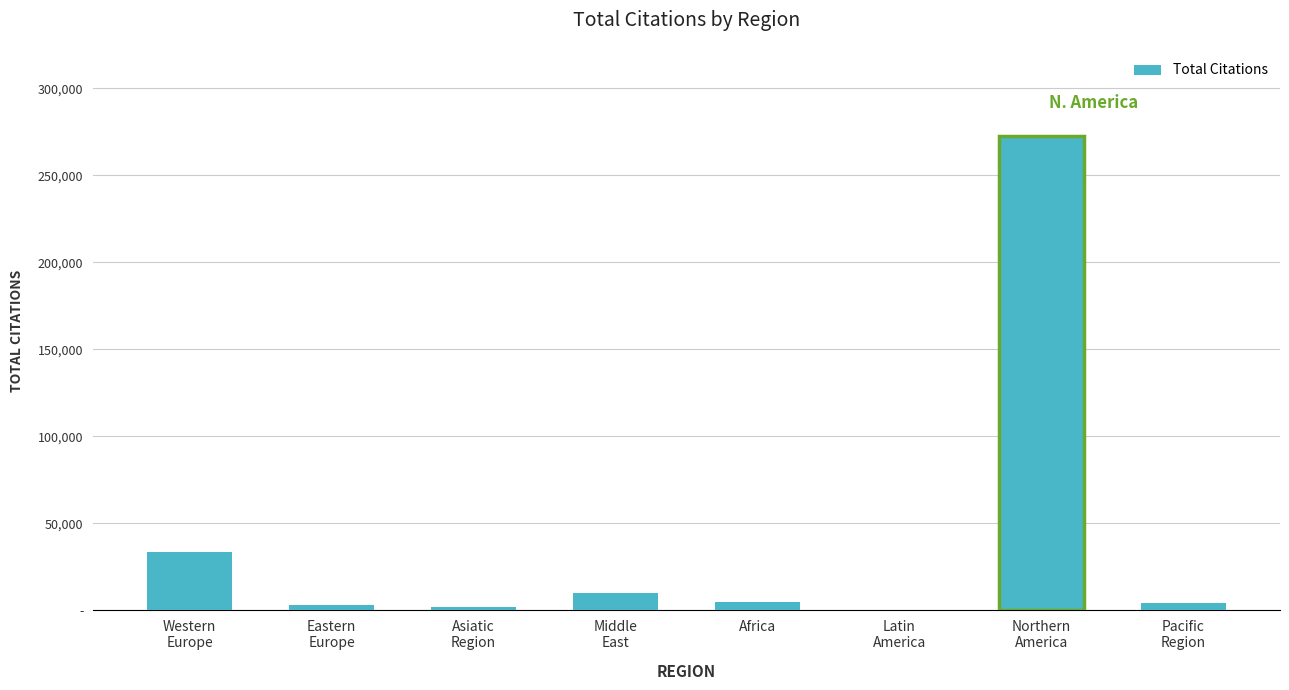

At which label does the data first exceed 4986?

Western
Europe